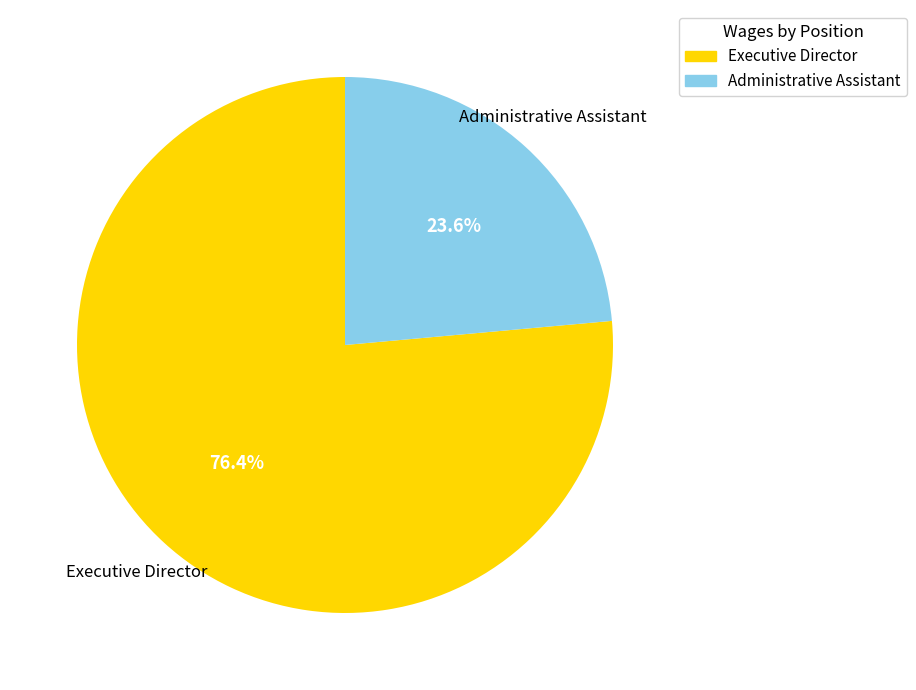

How many segments does this pie chart have?

2